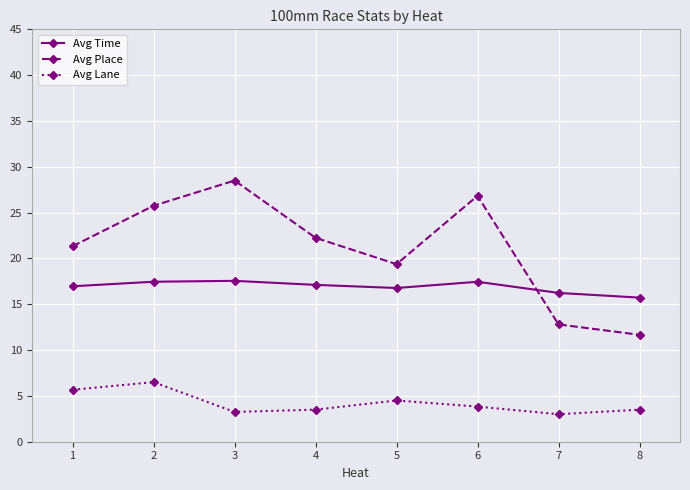

True or false: Avg Lane and Avg Place cross at least once.

False